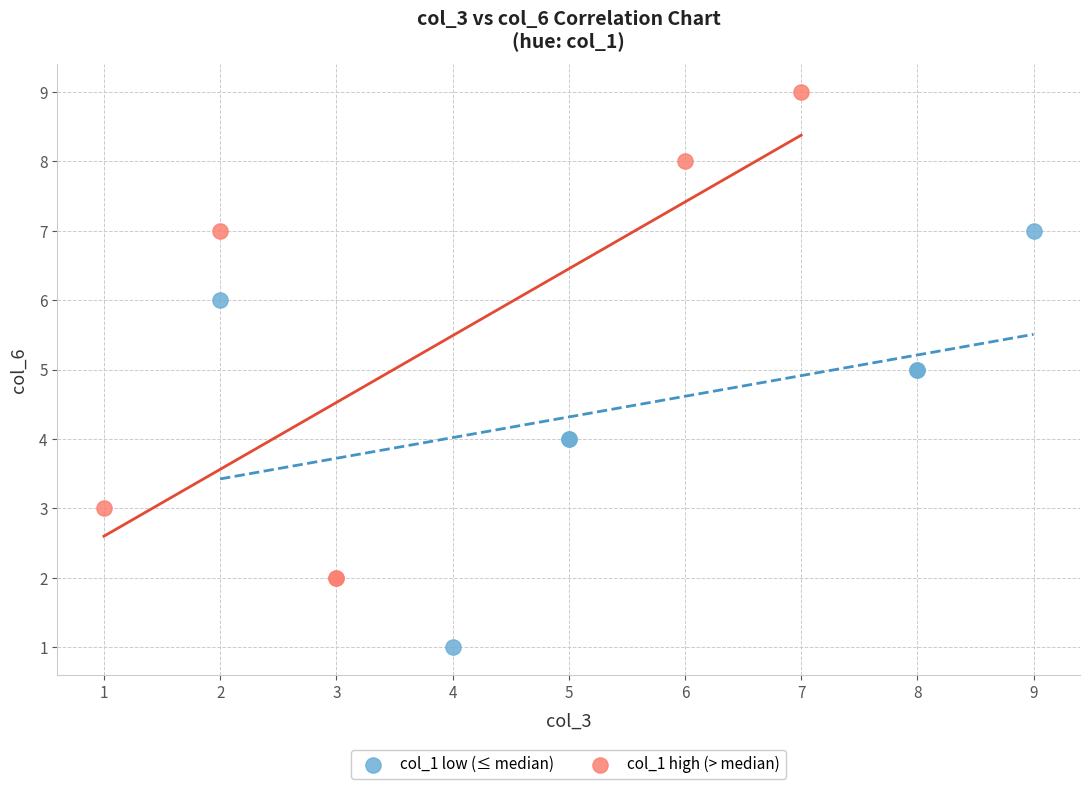

Which series has the widest spread of Y values?

col_1 high (> median)